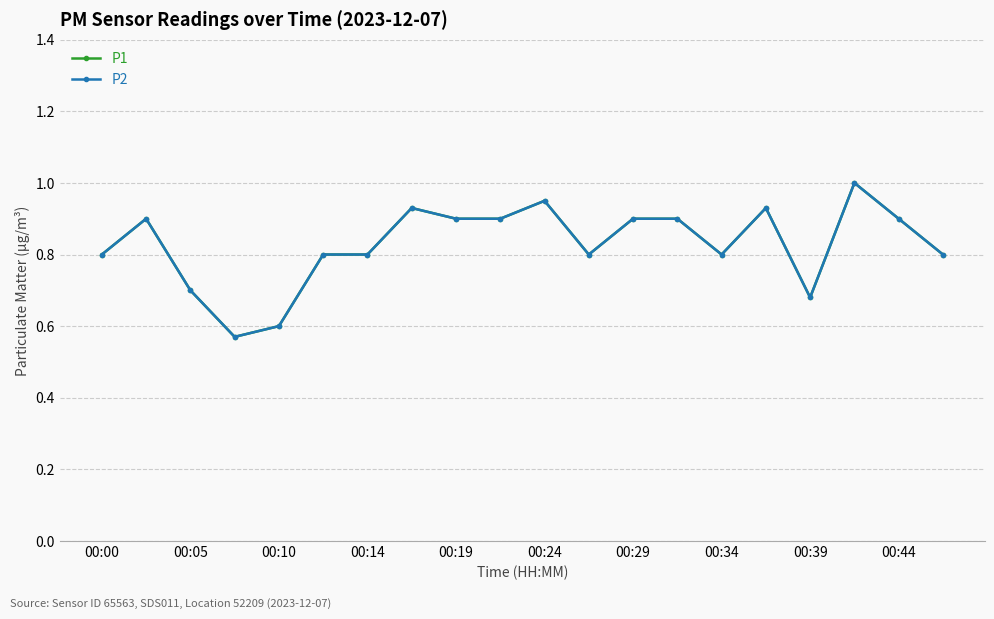

In P2, how many points are lower than both neighbors (excluding endpoints)?

4